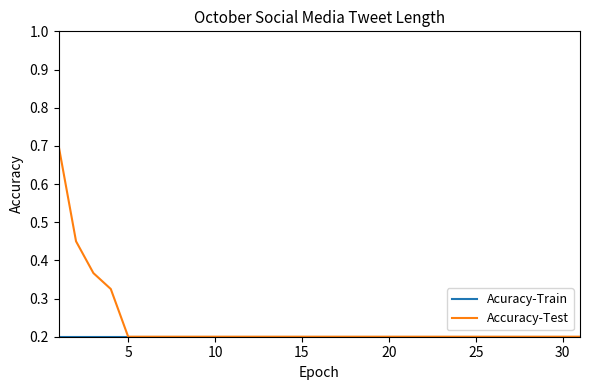

Which series has the widest spread of values?

Accuracy-Test